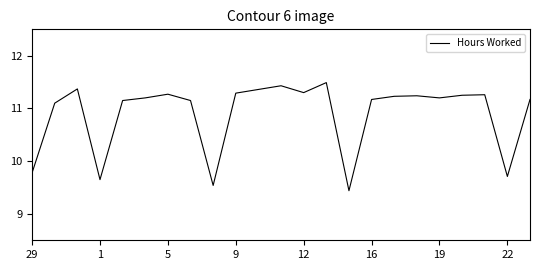

True or false: there are more than 2 points higher than both neighbors.

True